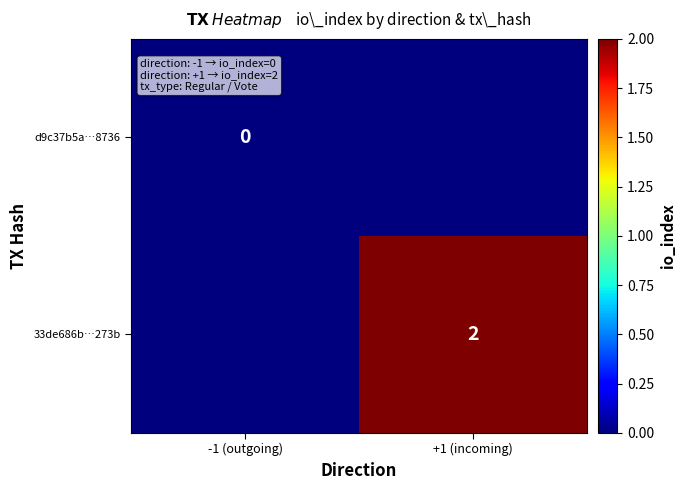

How many data points does each series have?

2